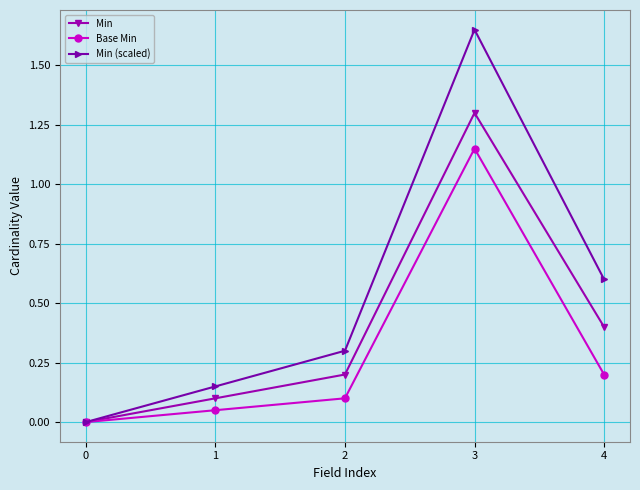

List the series in order of their overall mean, lowest first.

Base Min, Min, Min (scaled)